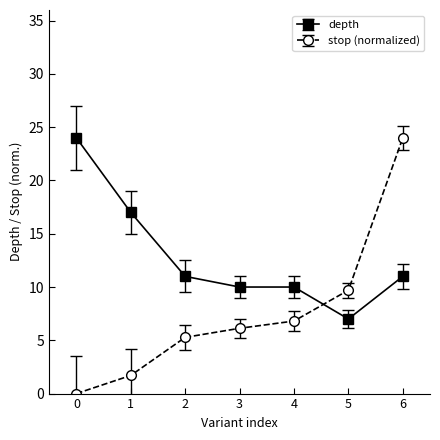

Does the chart have visible grid lines?

No